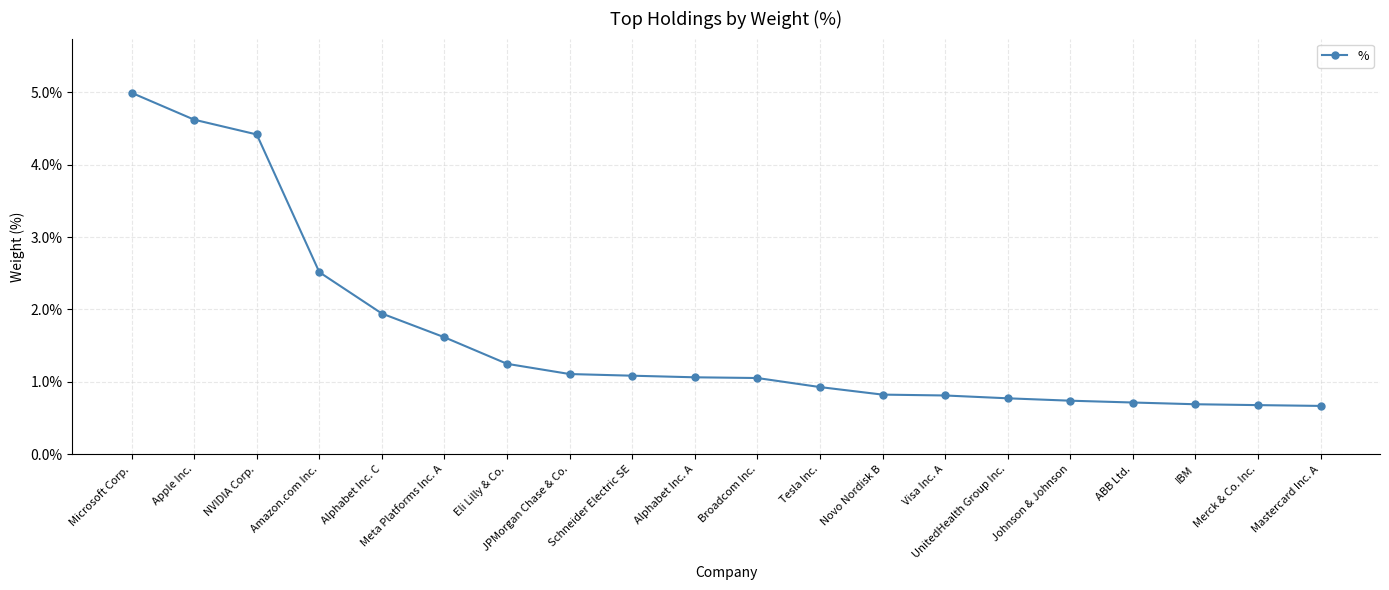

Where does the data first go above 1?

Microsoft Corp.